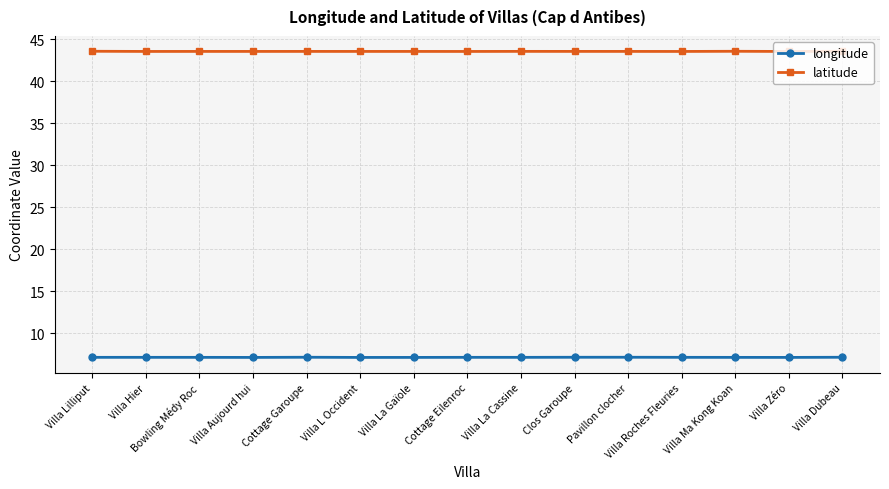

Count the longitude values in the range 7 to 8.

15